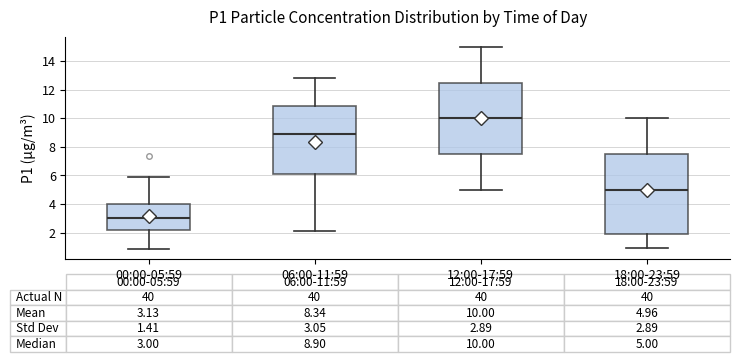

Which box has the highest median line?

12:00-17:59